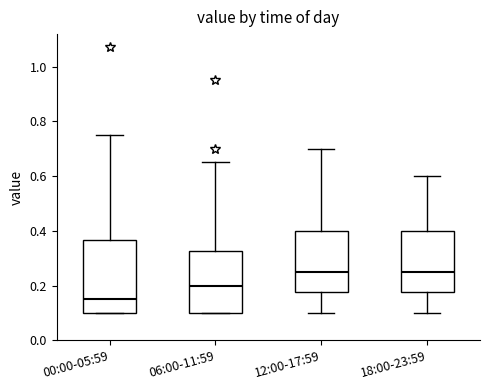

Where does the upper whisker of the box for 06:00-11:59 end on the y-axis? The values are not printed on the chart, so give them approximately, as read against the axis.

0.66